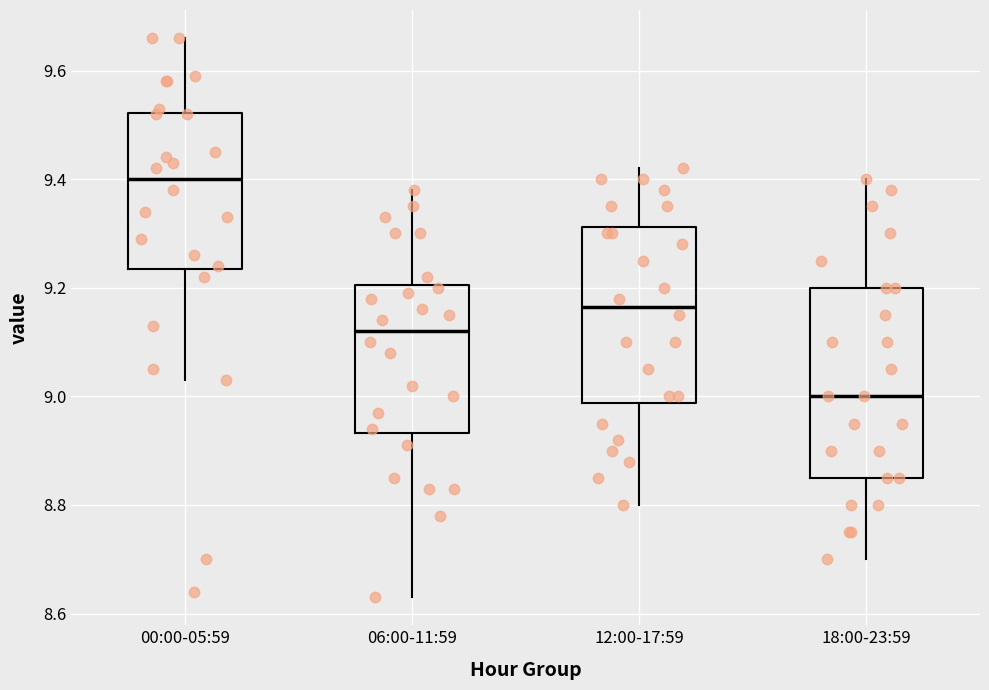

Which box has the lowest median line?

18:00-23:59